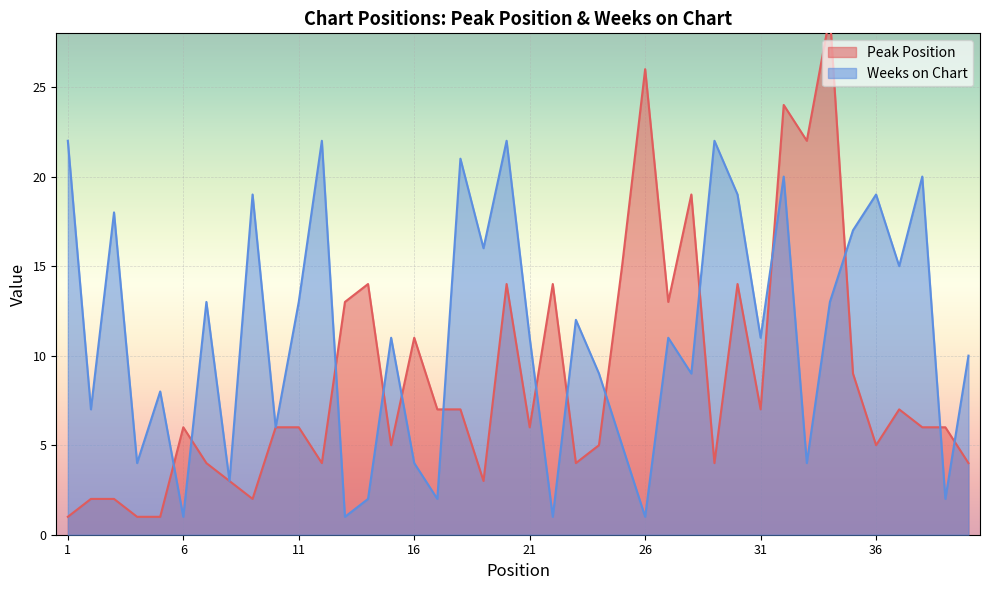

What is the difference between the Peak Position values at 29 and 19?

1